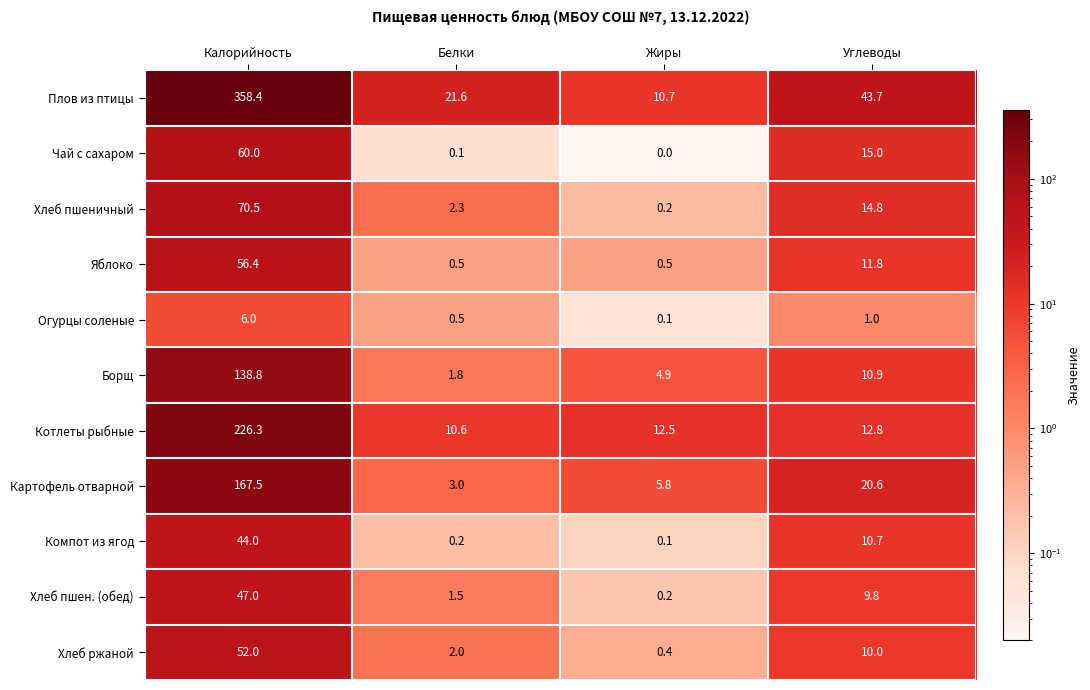

What is the difference between the second highest and second lowest values in the Компот из ягод series?

10.5